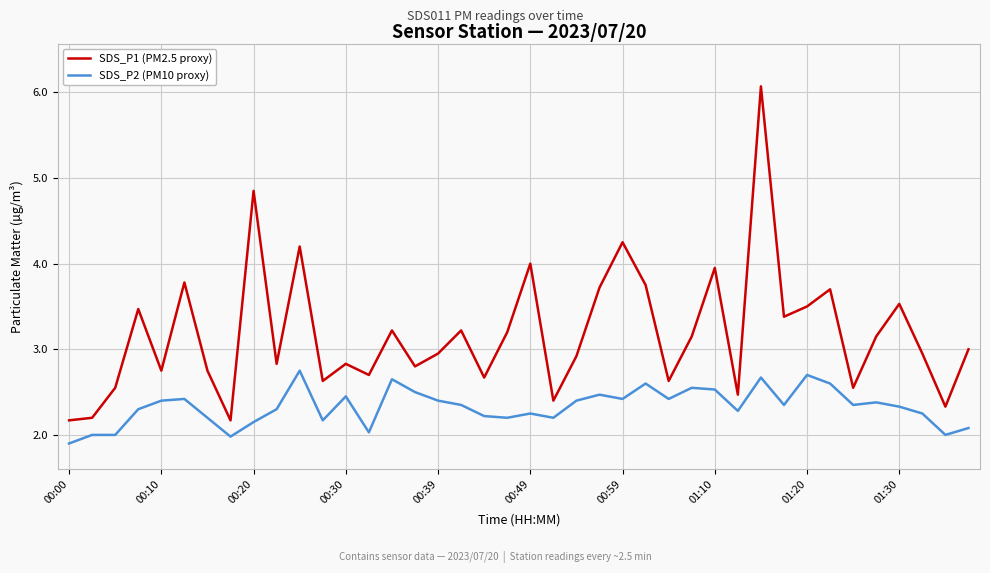

Rank the series by their maximum value, from highest to lowest.

SDS_P1 (PM2.5 proxy), SDS_P2 (PM10 proxy)